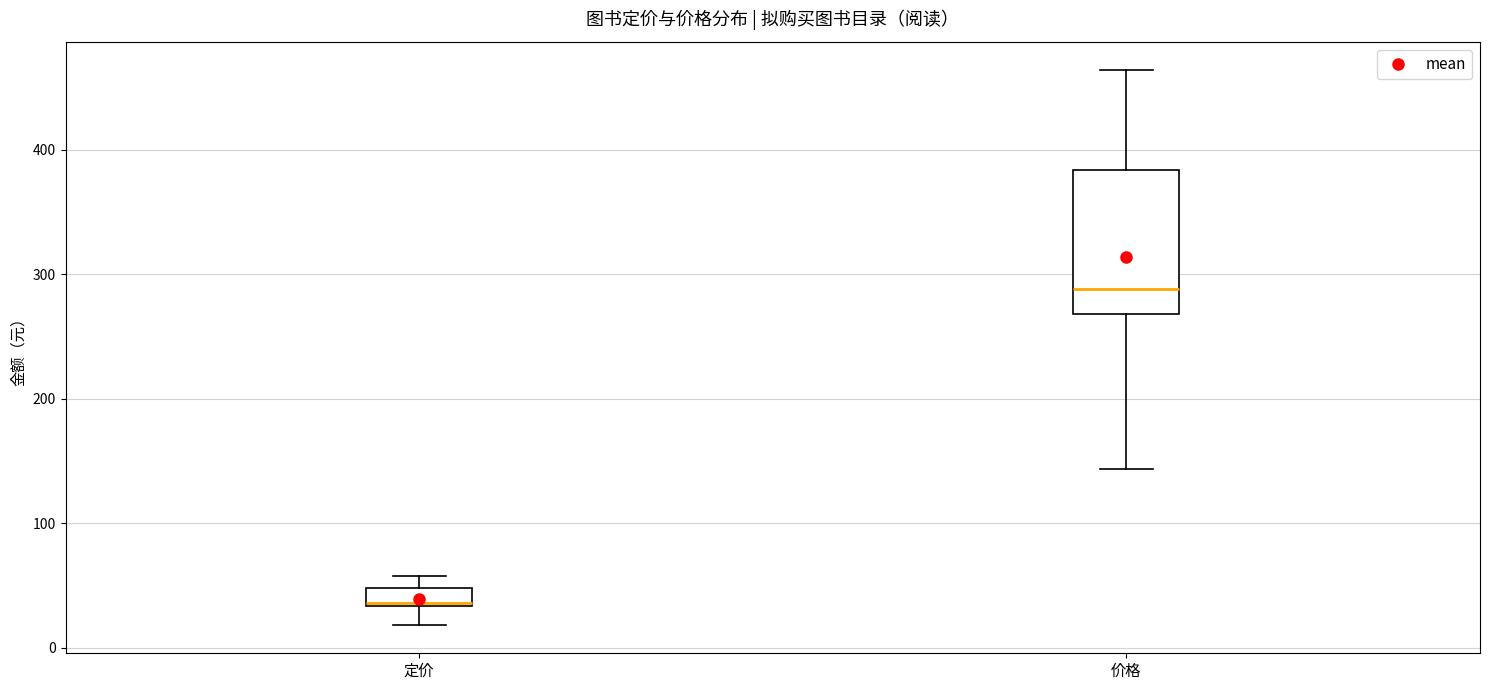

Where does the median line of the box for 价格 sit on the y-axis? The values are not printed on the chart, so give them approximately, as read against the axis.

290